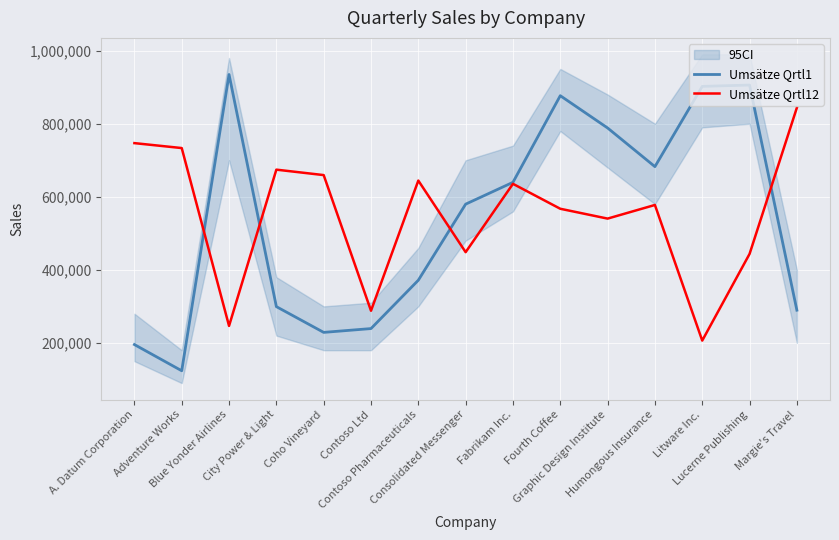

What is the total value across all series at A. Datum Corporation?

942356